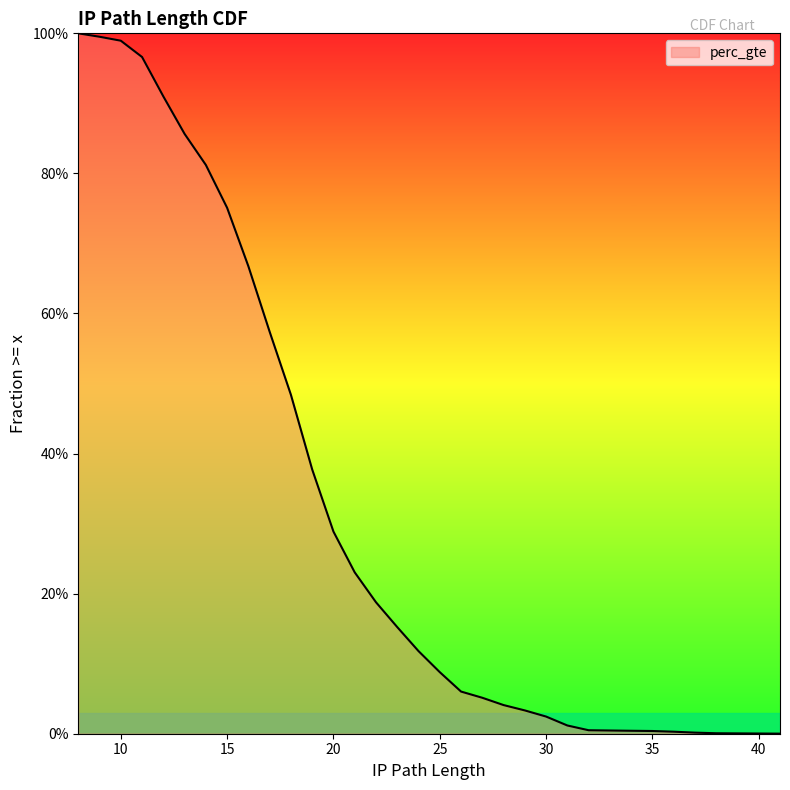

The chart shows a value of 0.9 at 13. True or false?

True